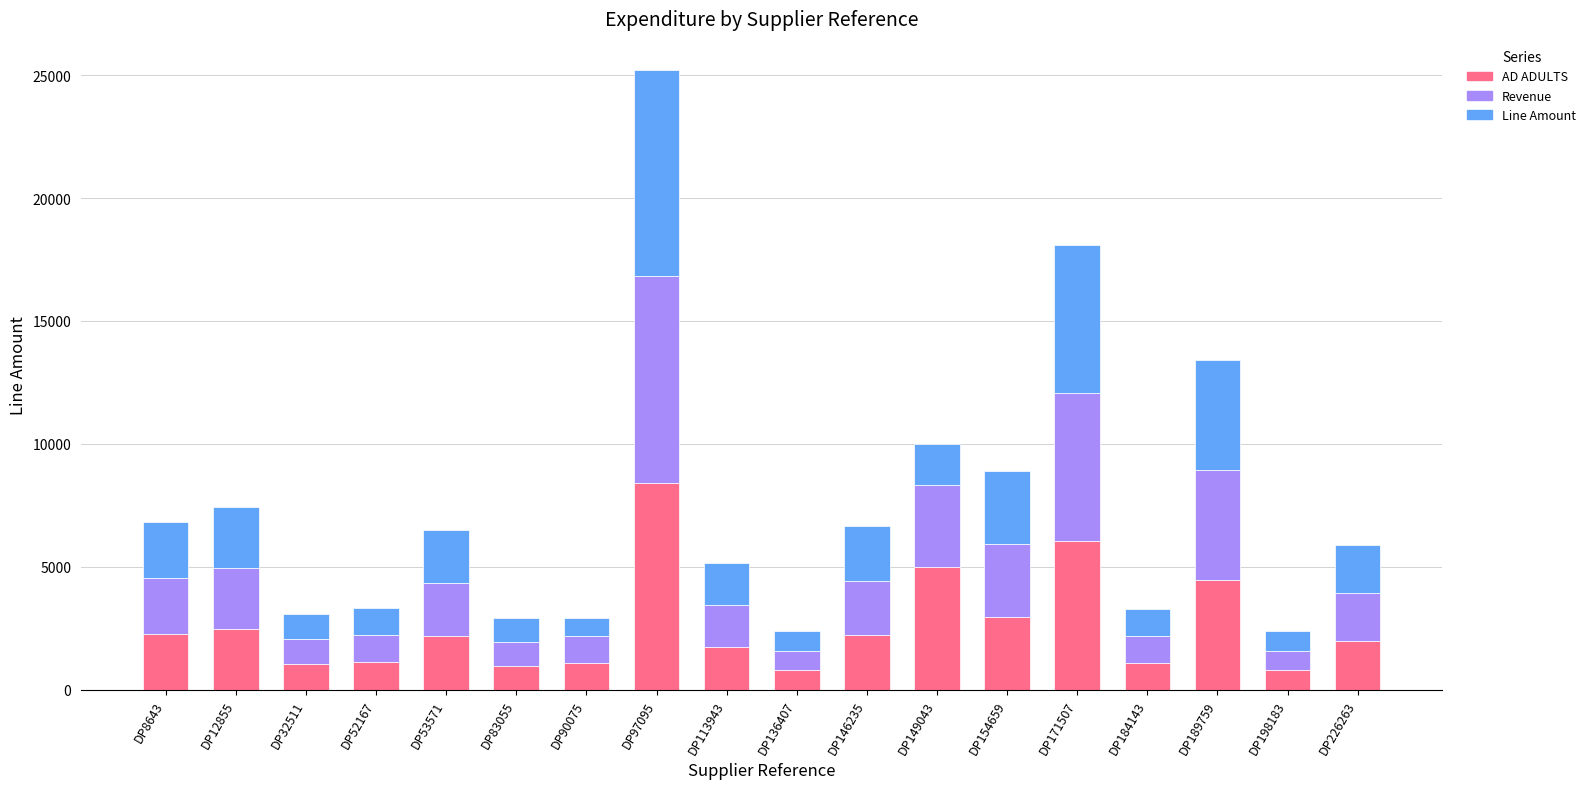

At which label does AD ADULTS reach its peak?

DP97095